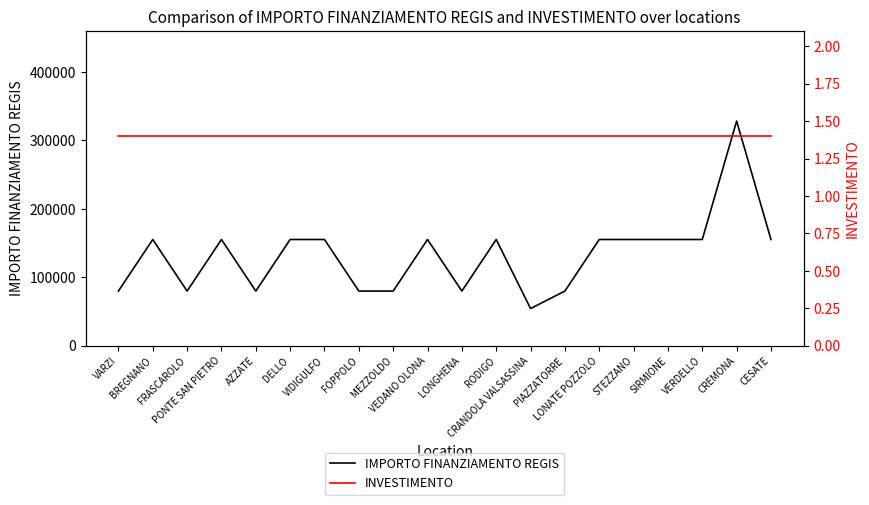

Is it true that INVESTIMENTO equals 2.4 at CREMONA?

False